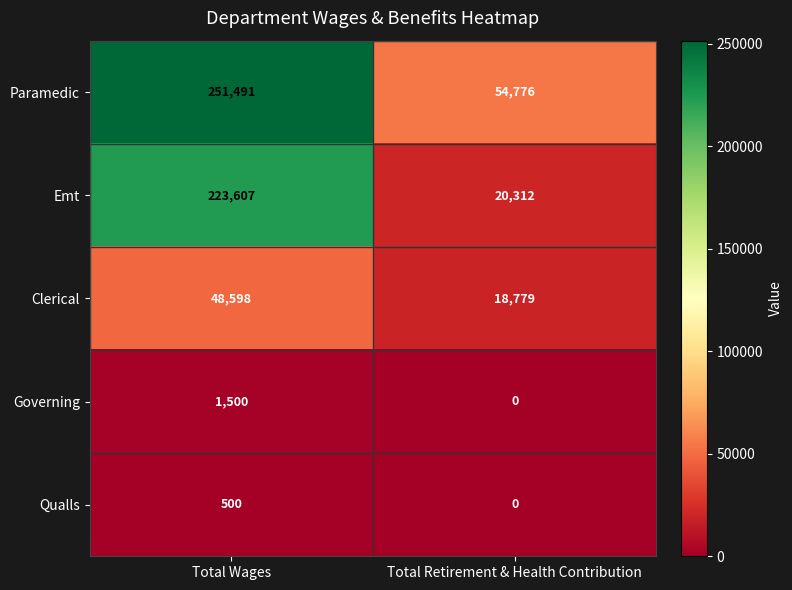

Count the number of data series in this chart.

5